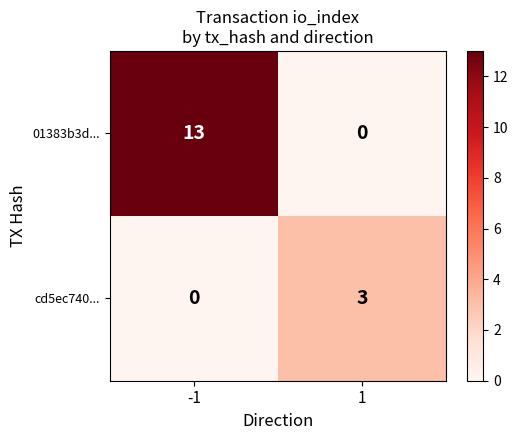

What is the difference between the 01383b3d... values at 1 and -1?

13